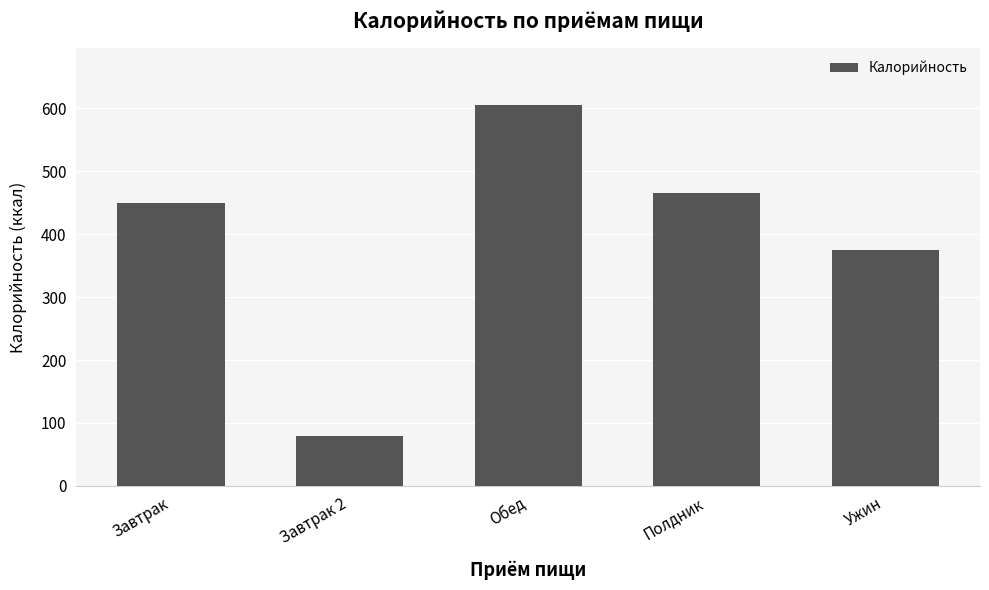

List the labels in order of value, smallest first.

Завтрак 2, Ужин, Завтрак, Полдник, Обед